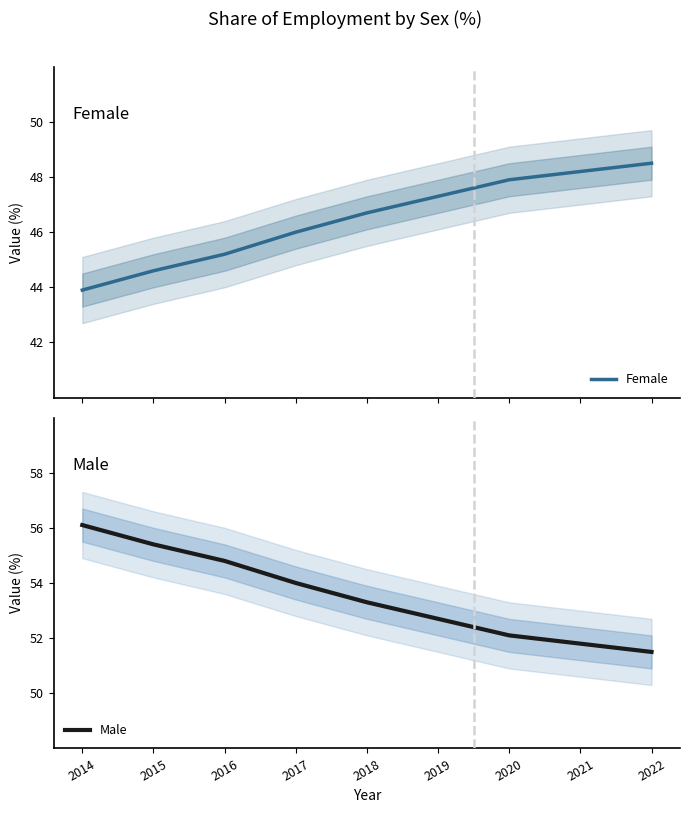

Reading left to right, list all the values displayed in this chart.

Female: 2014=43.9	2015=44.6	2016=45.2	2017=46.0	2018=46.7	2019=47.3	2020=47.9	2021=48.2	2022=48.5
Male: 2014=56.1	2015=55.4	2016=54.8	2017=54.0	2018=53.3	2019=52.7	2020=52.1	2021=51.8	2022=51.5